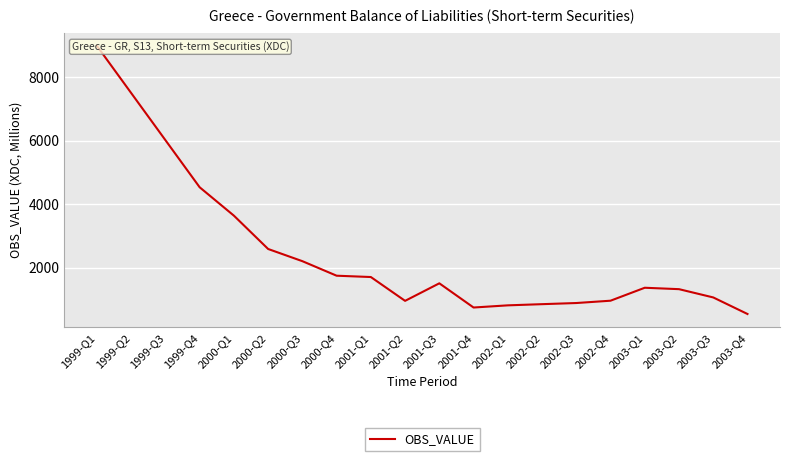

The chart shows a value of 982.1 at 2001-Q3. True or false?

False